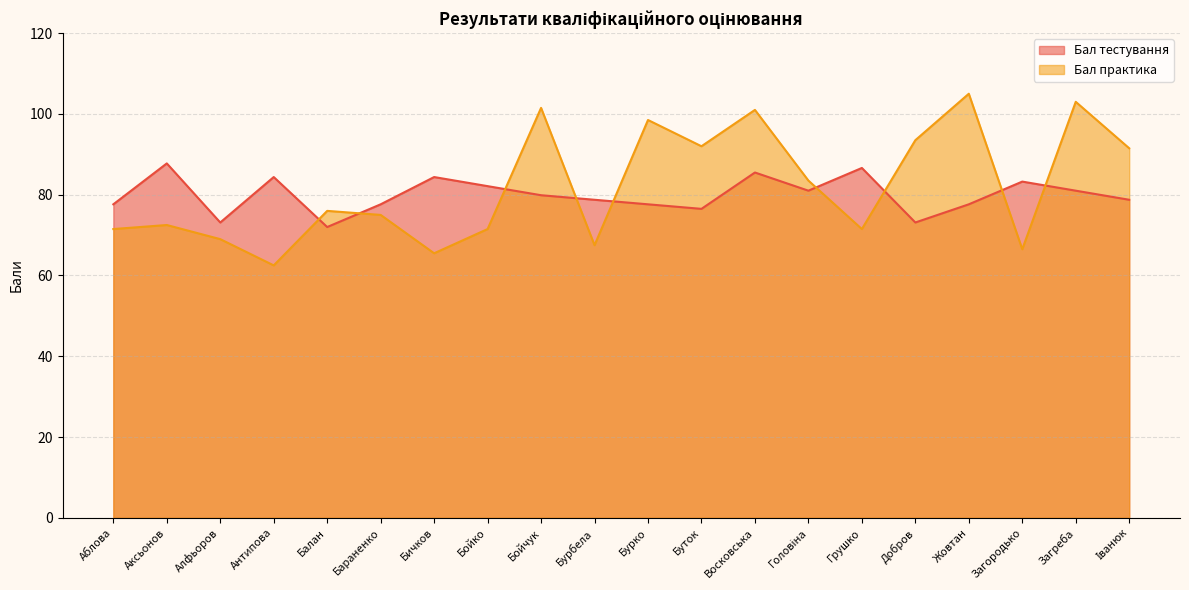

Reading left to right, list all the values displayed in this chart.

Бал тестування: Аблова=77.6	Аксьонов=87.8	Алфьоров=73.1	Антипова=84.4	Балан=72.0	Бараненко=77.6	Бичков=84.4	Бойко=82.1	Бойчук=79.9	Бурбела=78.8	Бурко=77.6	Буток=76.5	Восковська=85.5	Головіна=81.0	Грушко=86.6	Добров=73.1	Жовтан=77.6	Загородько=83.2	Загреба=81.0	Іванюк=78.8
Бал практика: Аблова=71.5	Аксьонов=72.5	Алфьоров=69.0	Антипова=62.5	Балан=76.0	Бараненко=75.0	Бичков=65.5	Бойко=71.5	Бойчук=101.5	Бурбела=67.5	Бурко=98.5	Буток=92.0	Восковська=101.0	Головіна=83.5	Грушко=71.5	Добров=93.5	Жовтан=105.0	Загородько=66.5	Загреба=103.0	Іванюк=91.5